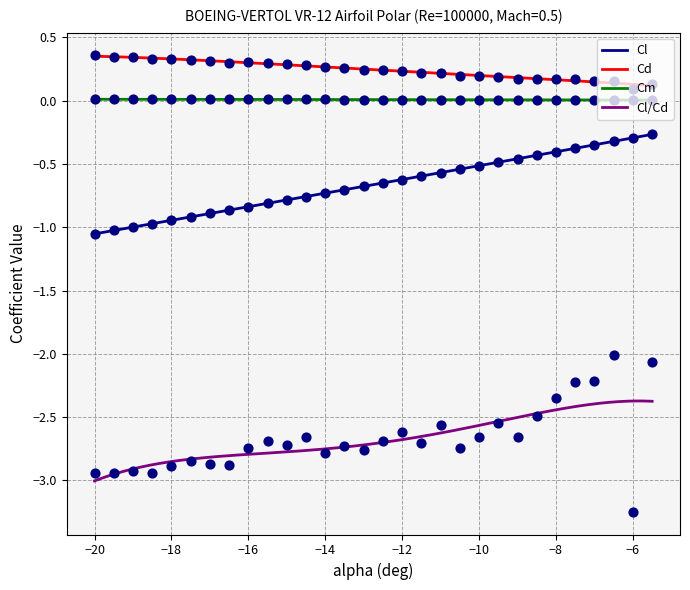

True or false: Cm and Cl intersect in this chart.

False